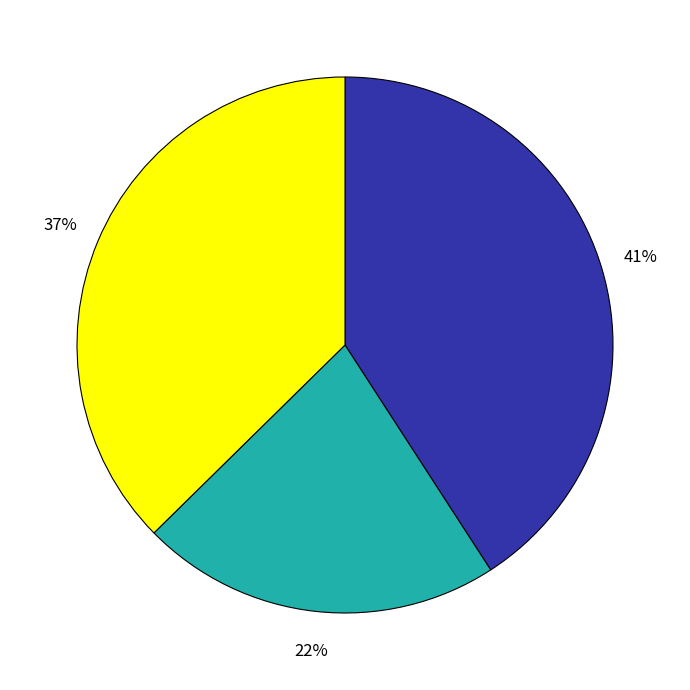

To the nearest percent, what is the average slice percentage?

33%